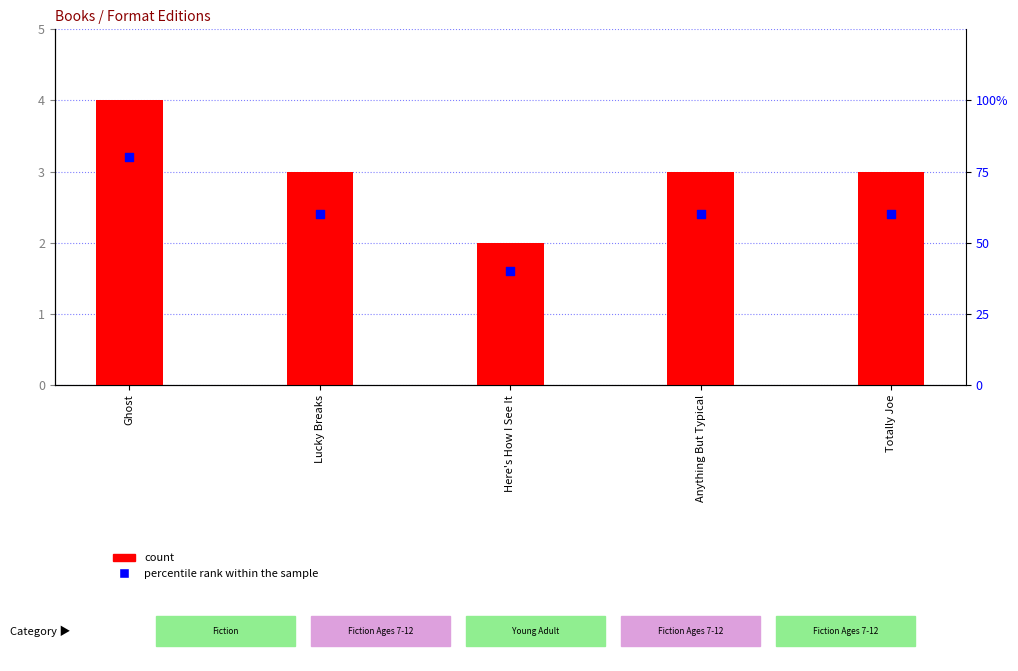

What are all the series names shown in the legend?

count, percentile rank within the sample